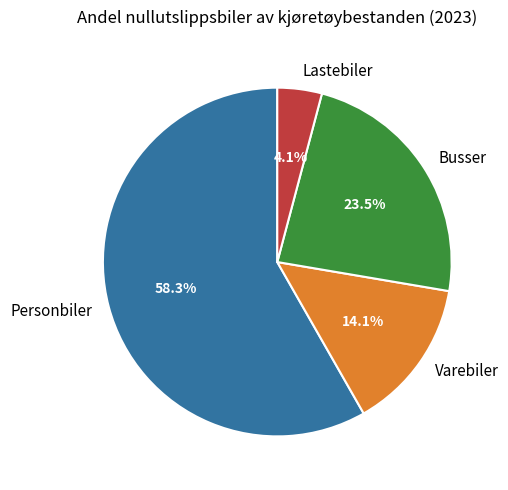

To the nearest percent, what is the combined percentage of Lastebiler and Personbiler?

62%